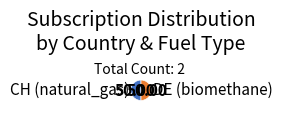

Do DE (biomethane) and CH (natural_gas) together represent more than half of the pie?

Yes